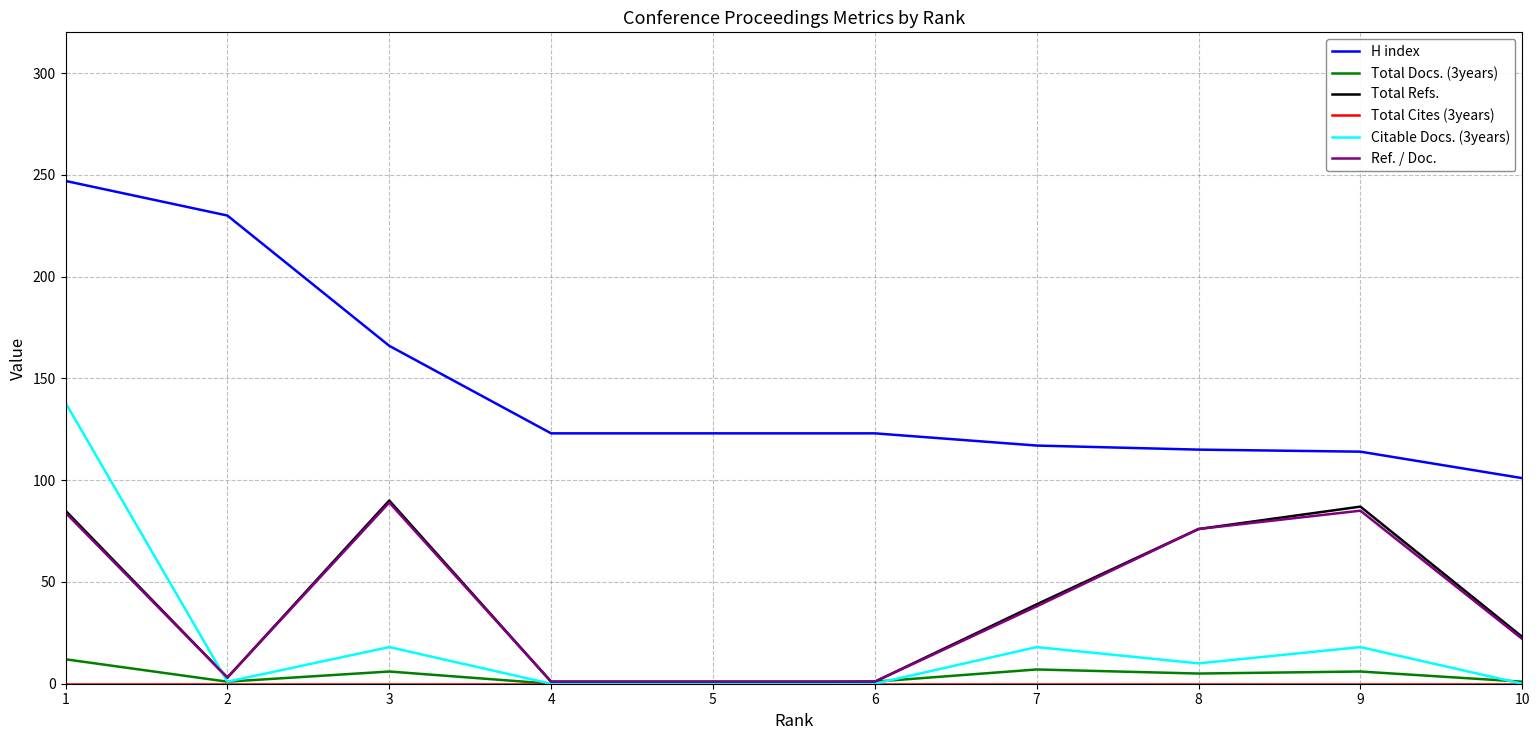

Which series changed the most between 2 and 9?

H index